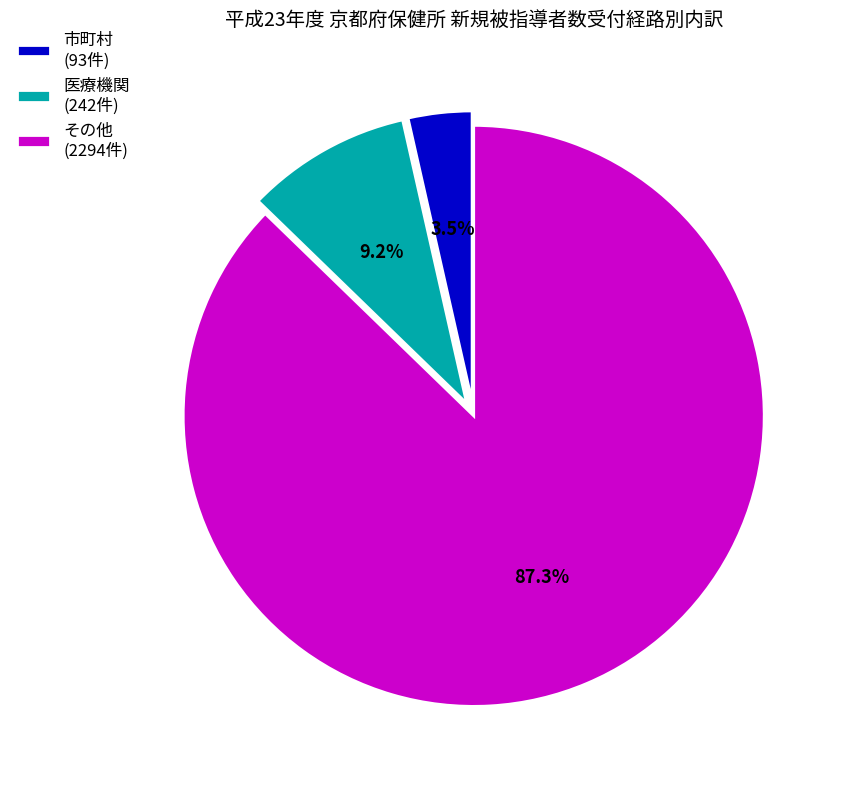

To the nearest percent, what is the combined percentage of 医療機関 and 市町村?

13%